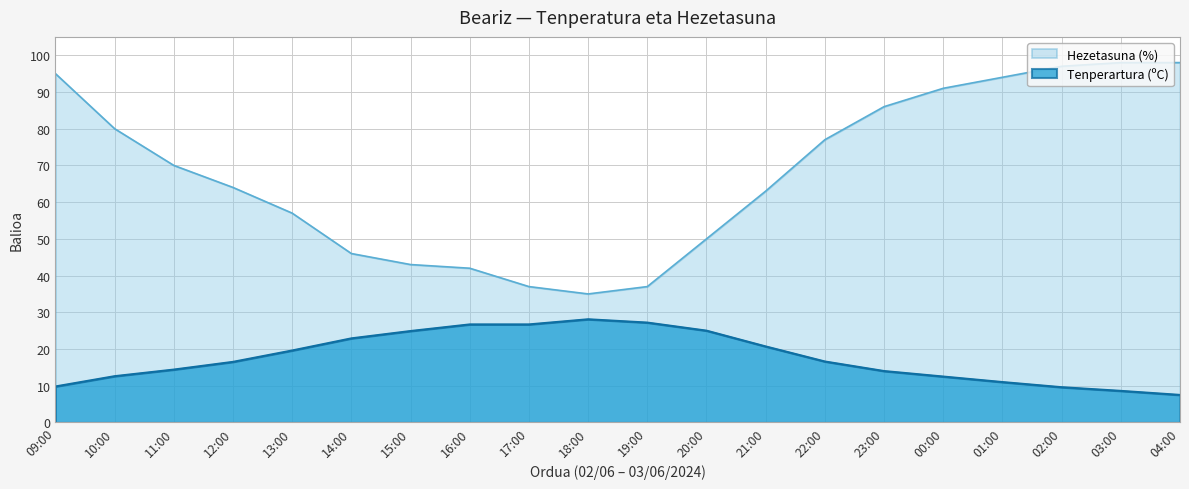

At which label is Hezetasuna (%) closest to 66?

12:00